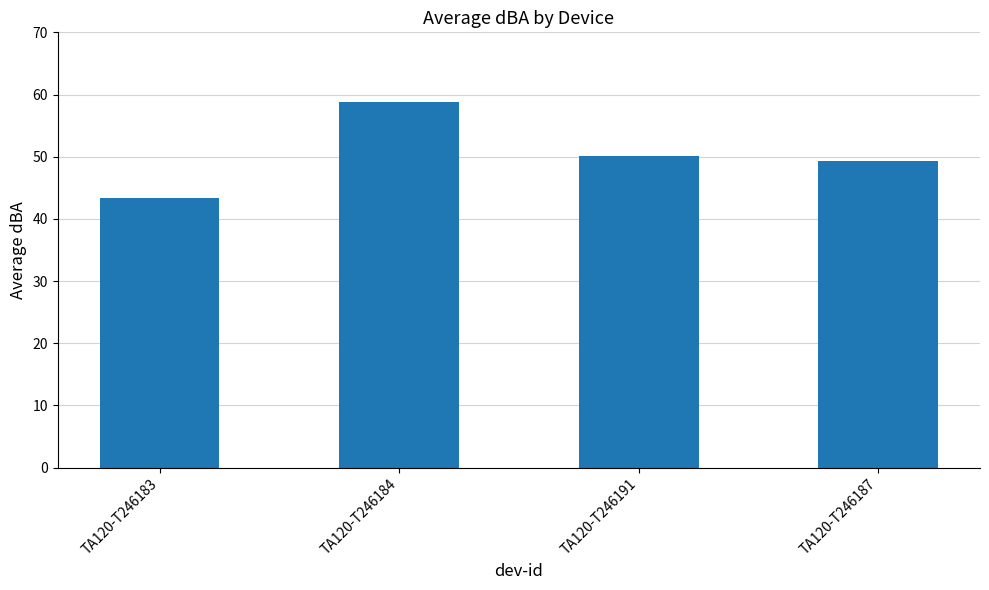

What is the greatest value displayed?

58.8